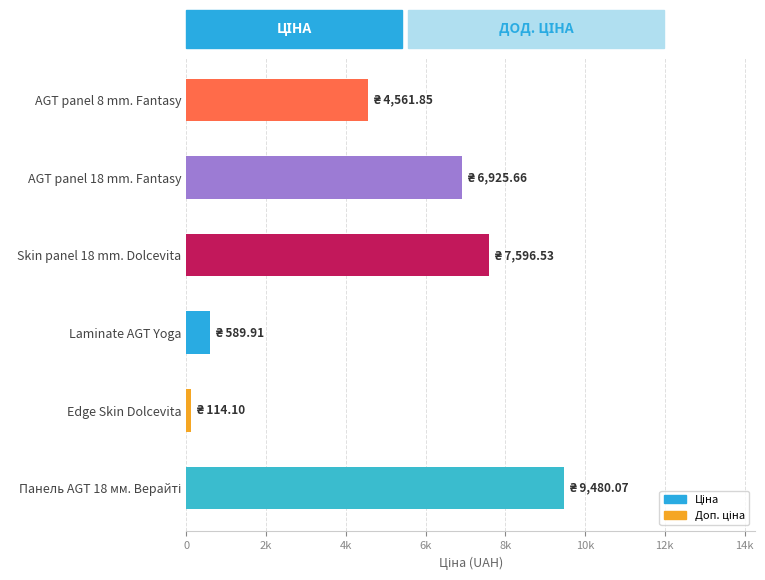

What is the minimum value shown in the chart?

114.1